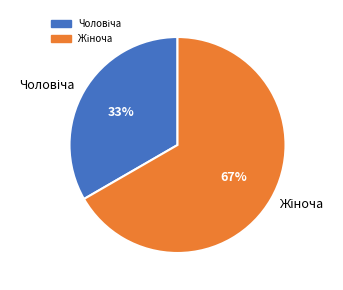

To the nearest percent, what is the average slice percentage?

50%